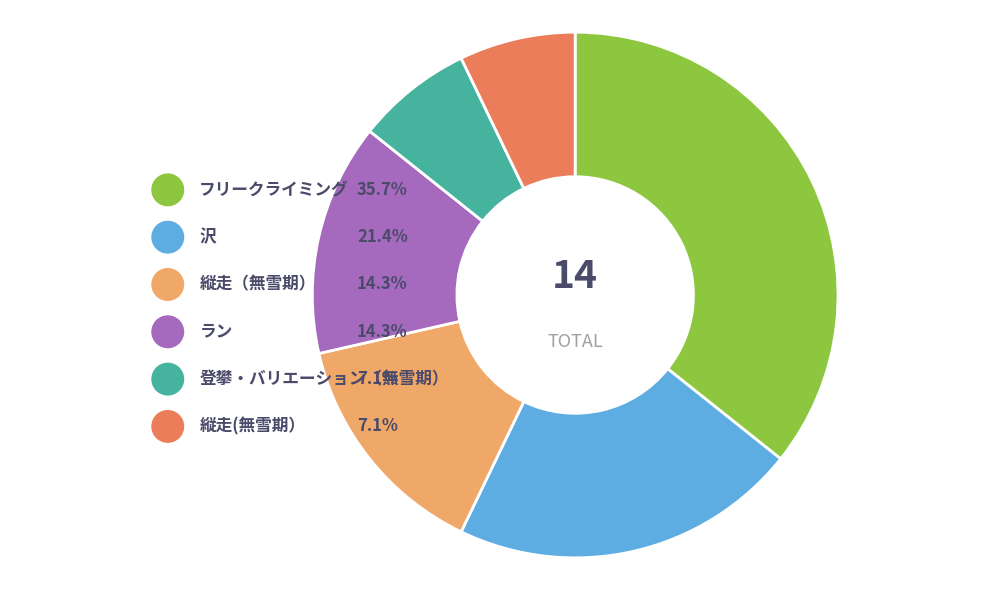

Rank the categories by value from highest to lowest.

フリークライミング, 沢, 縦走（無雪期）, ラン, 登攀・バリエーション（無雪期）, 縦走(無雪期）